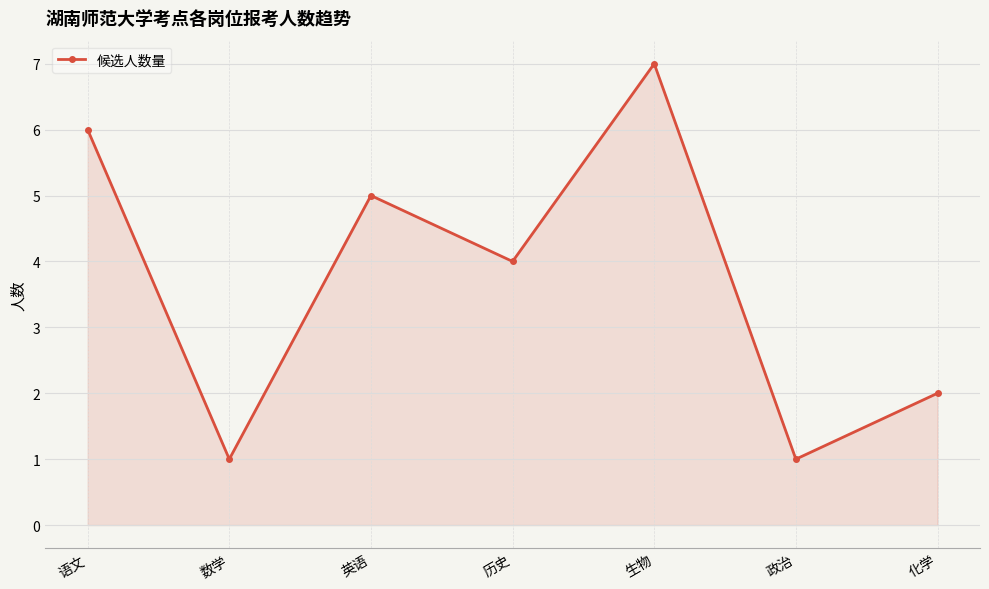

Count the number of data series in this chart.

1